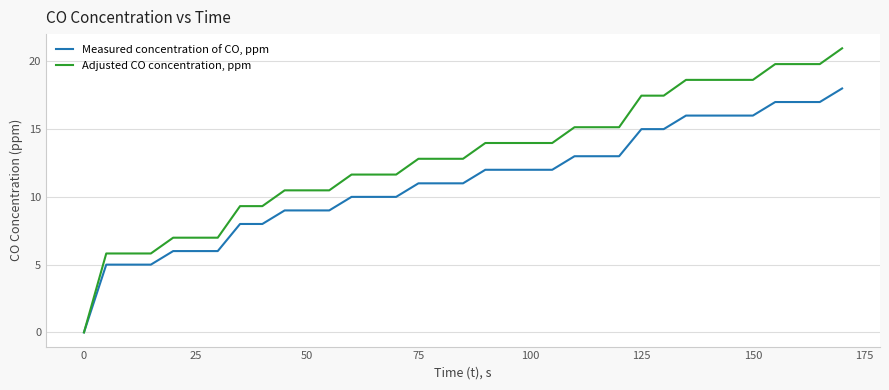

Which series has the largest total across all categories?

Adjusted CO concentration, ppm